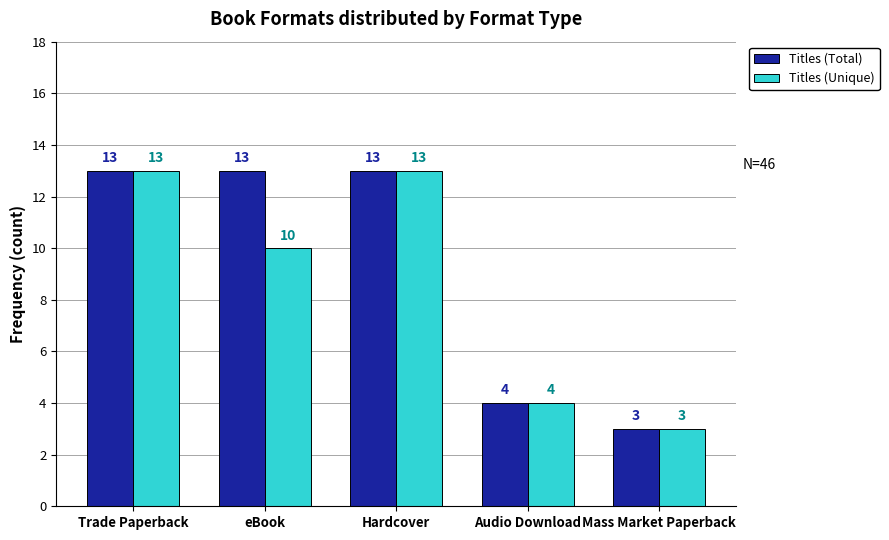

Reading left to right, list all the values displayed in this chart.

Titles (Total): Trade Paperback=13	eBook=13	Hardcover=13	Audio Download=4	Mass Market Paperback=3
Titles (Unique): Trade Paperback=13	eBook=10	Hardcover=13	Audio Download=4	Mass Market Paperback=3